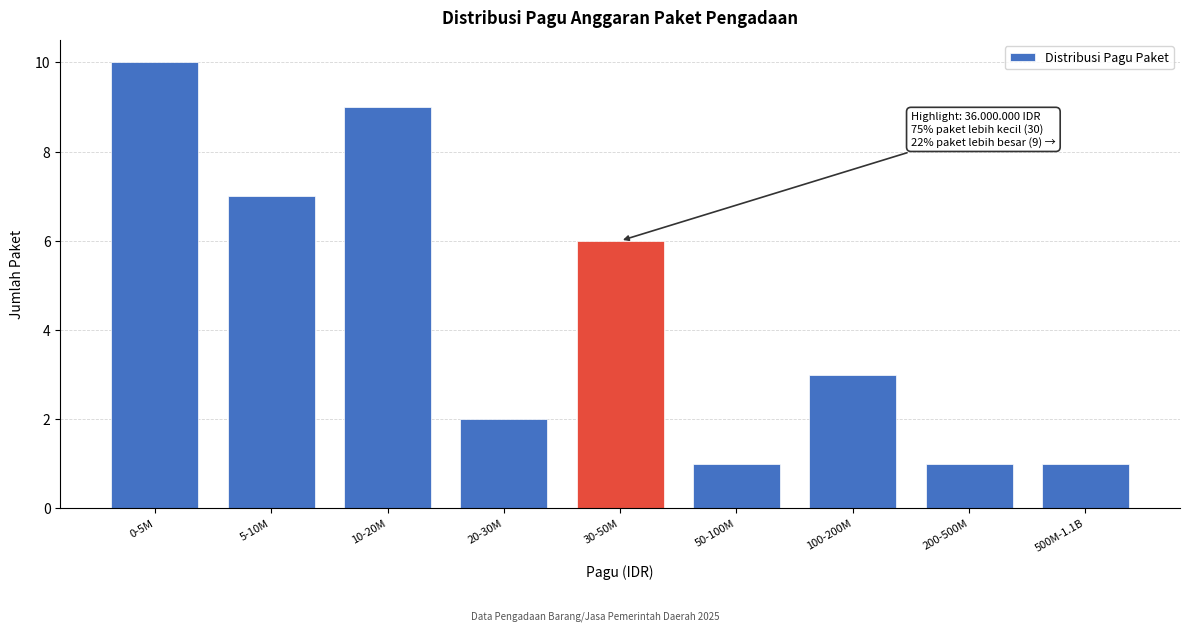

Reading left to right, list all the values displayed in this chart.

10	7	9	2	6	1	3	1	1